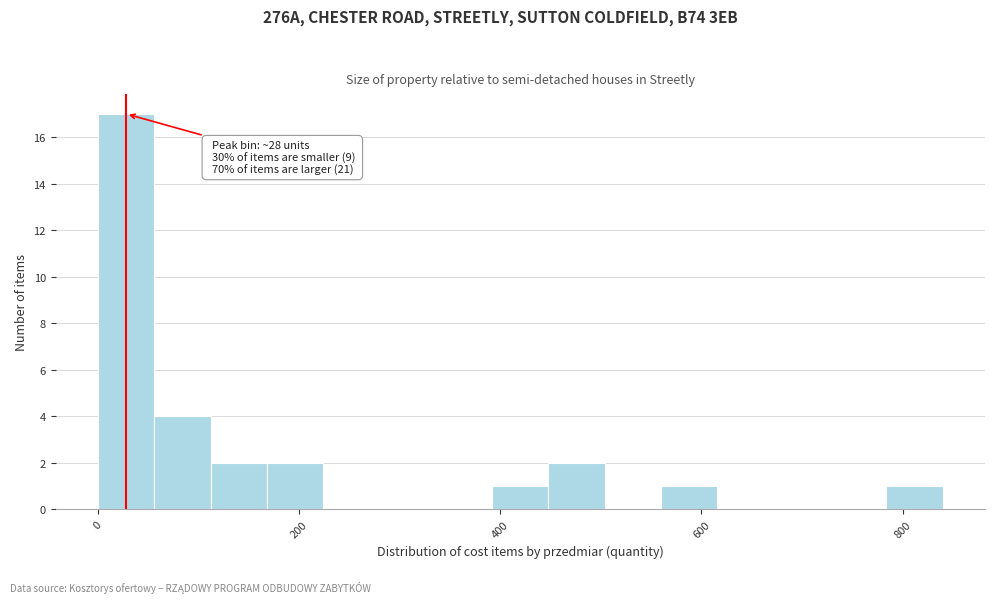

Read against the x-axis, roughly where is the centre of the tallest bar?

20